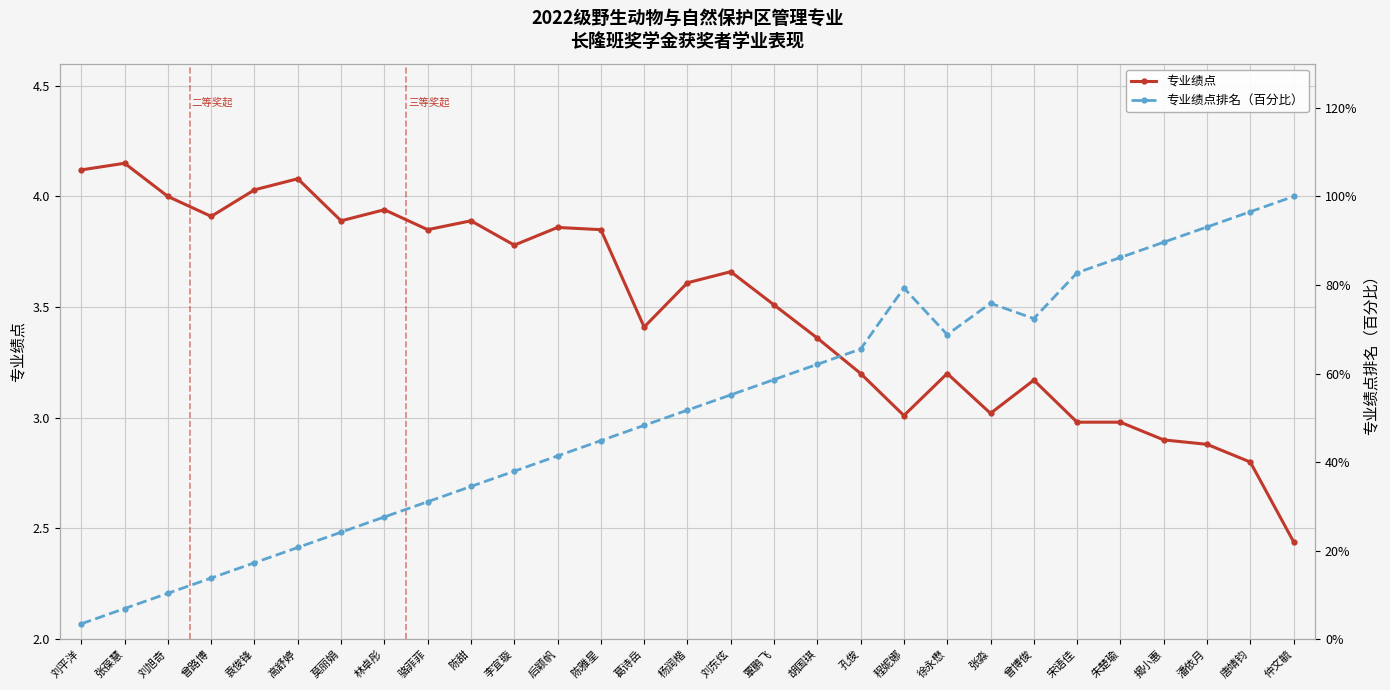

At which category is the sum across all series the highest?

陈雅星